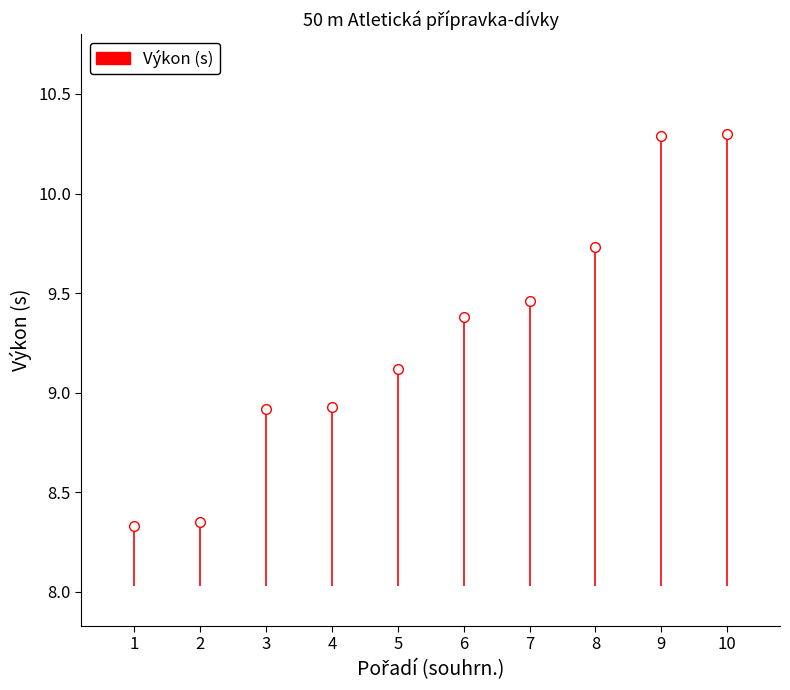

What is the sum of the values at 3 and 5?

18.0